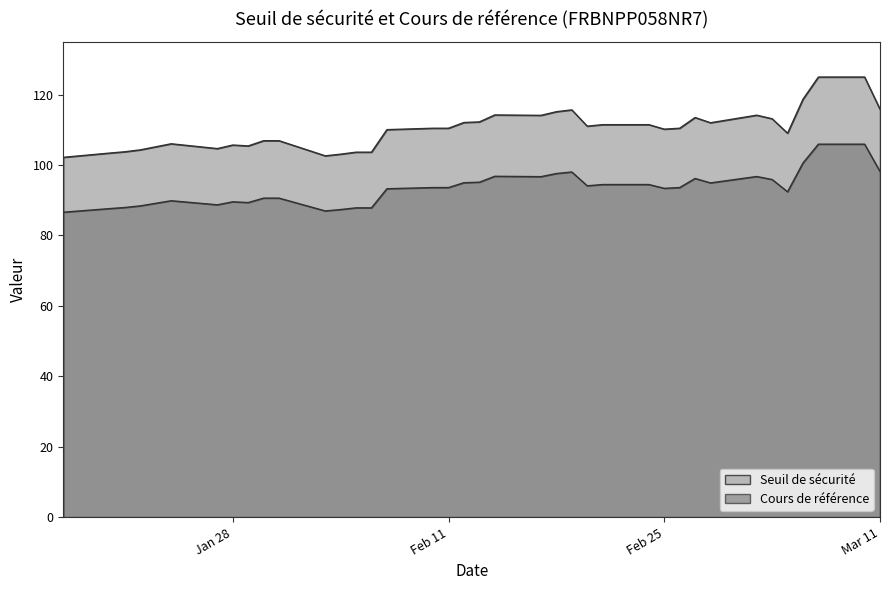

At which label does Seuil de sécurité reach its peak?

2025-03-10